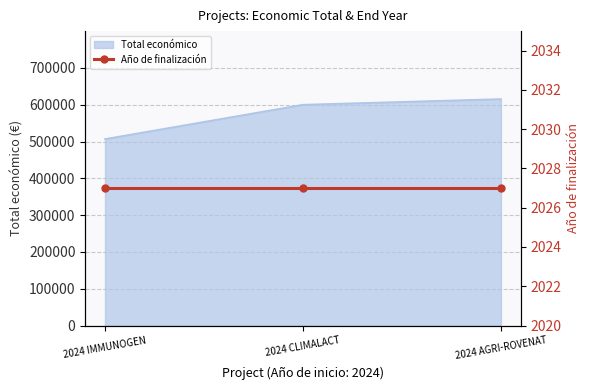

How many values are between 506703 and 615375?

3